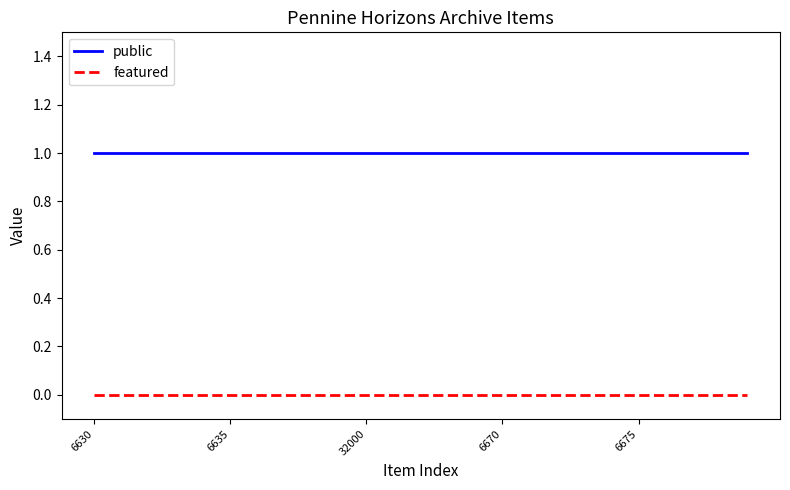

List the series in order of their overall mean, highest first.

public, featured